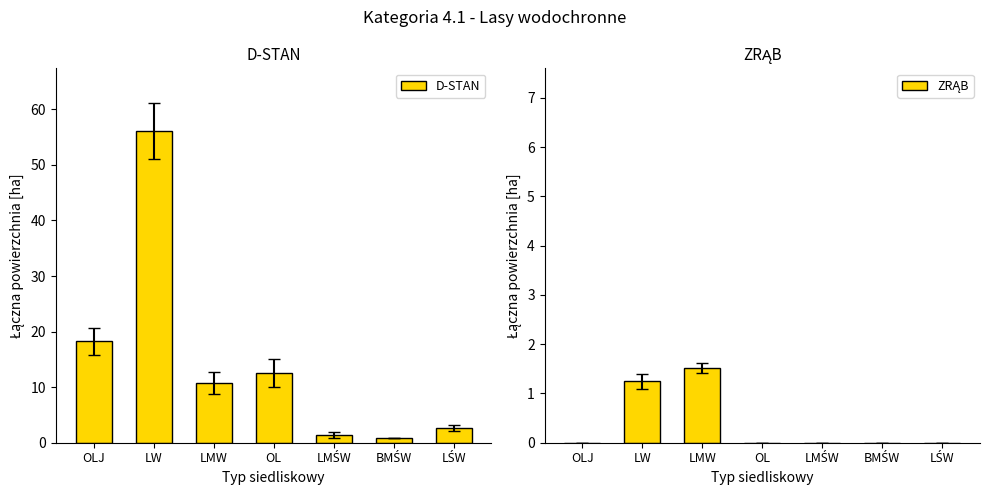

What is the approximate value of D-STAN at LŚW?

2.7